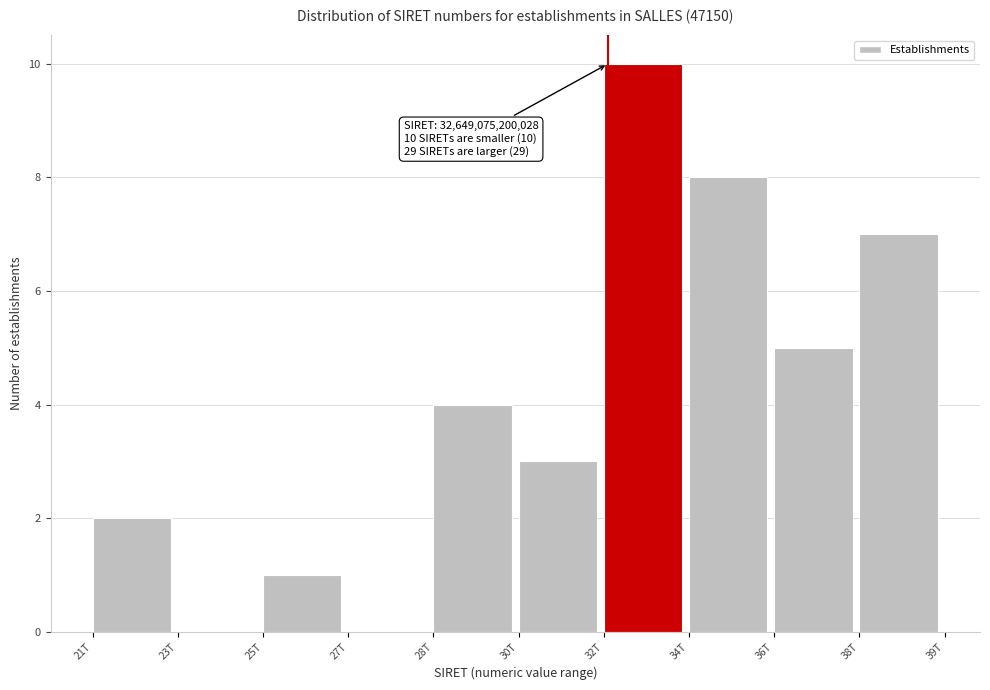

Reading right to left, list all the values displayed in this chart.

38T=7	36T=5	34T=8	32T=10	30T=3	28T=4	27T=0	25T=1	23T=0	21T=2